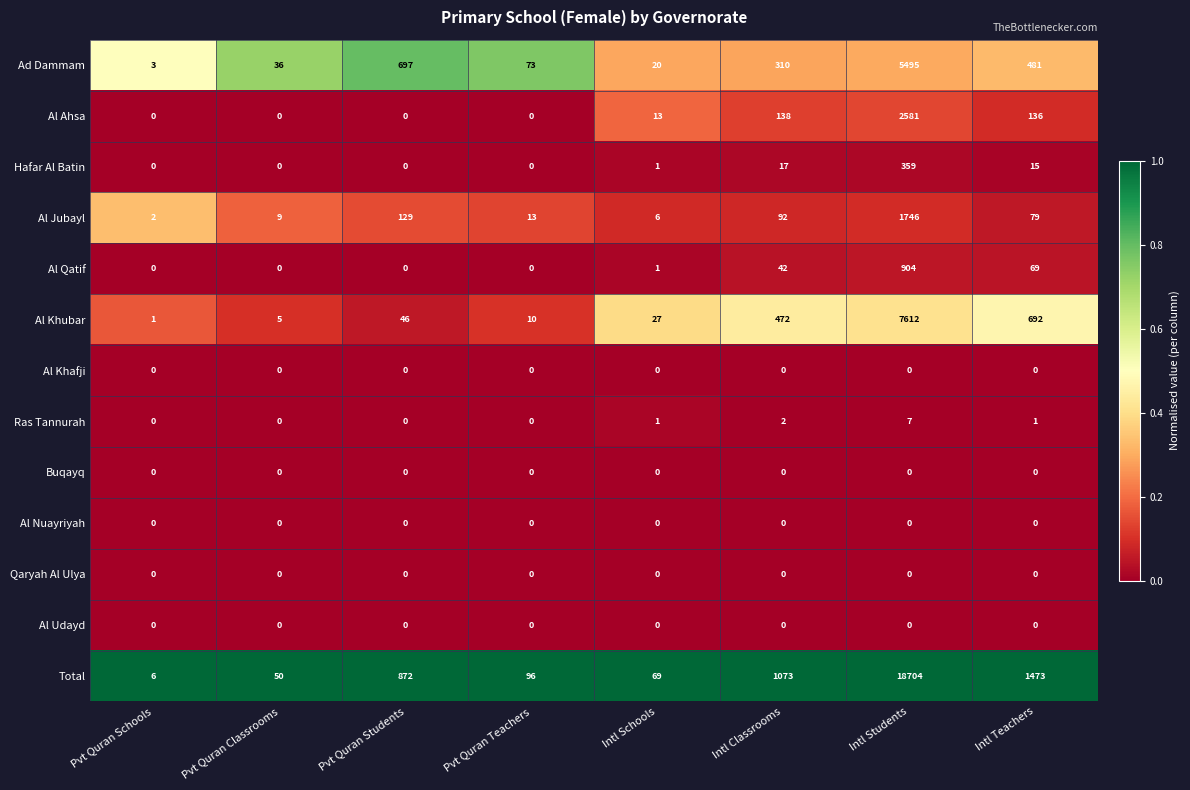

What value does the Al Jubayl series have at Intl Teachers?

79